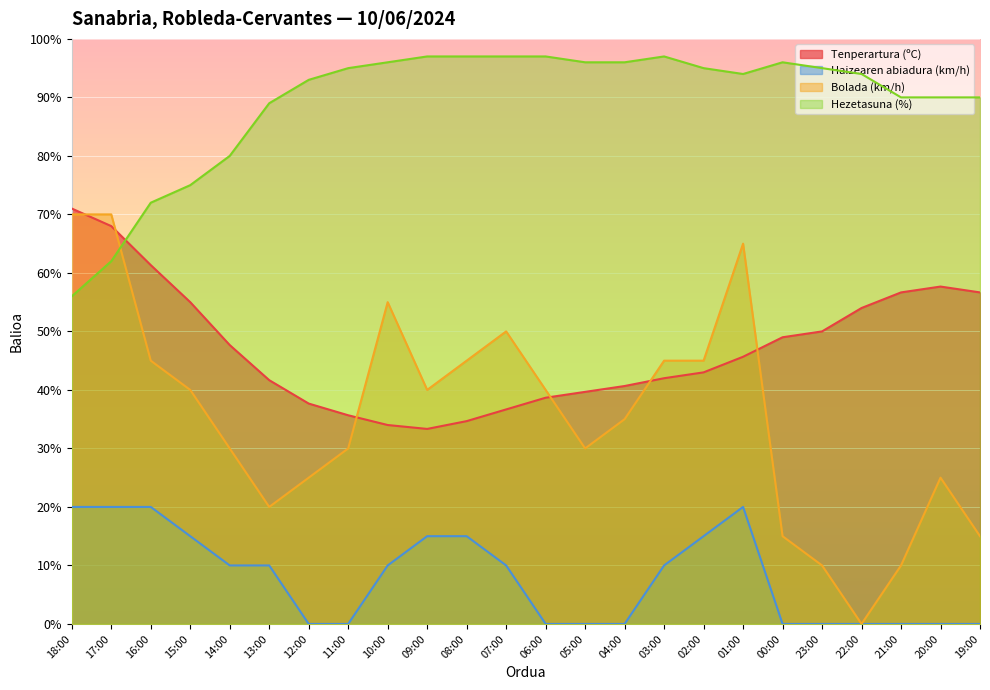

How many data points in Bolada (km/h) are less than 40?

12